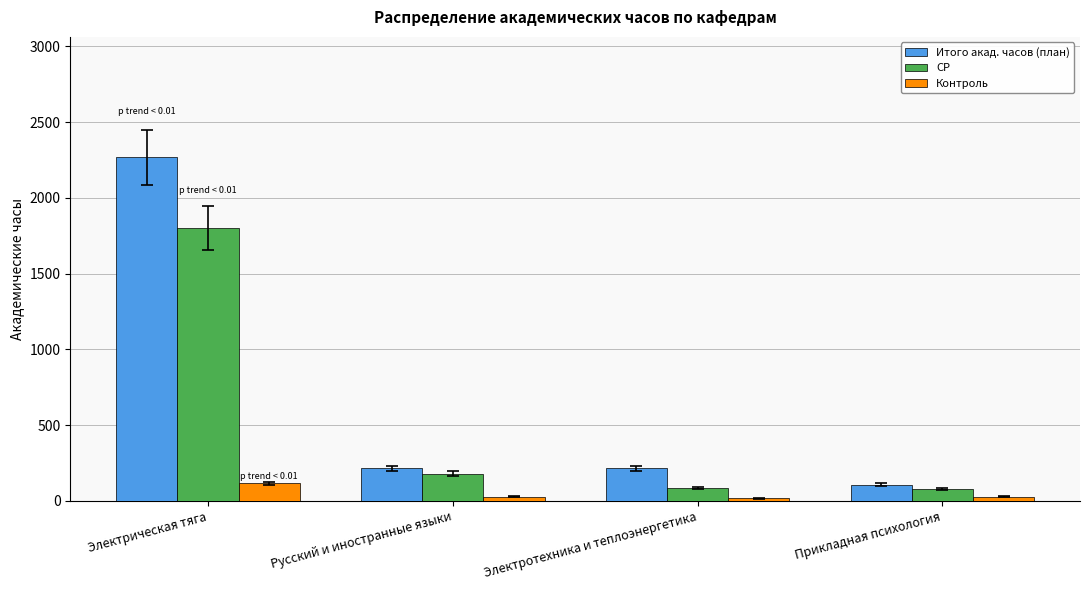

Is the value of СР at Прикладная психология greater than the value of Итого акад. часов (план) at Электрическая тяга?

No